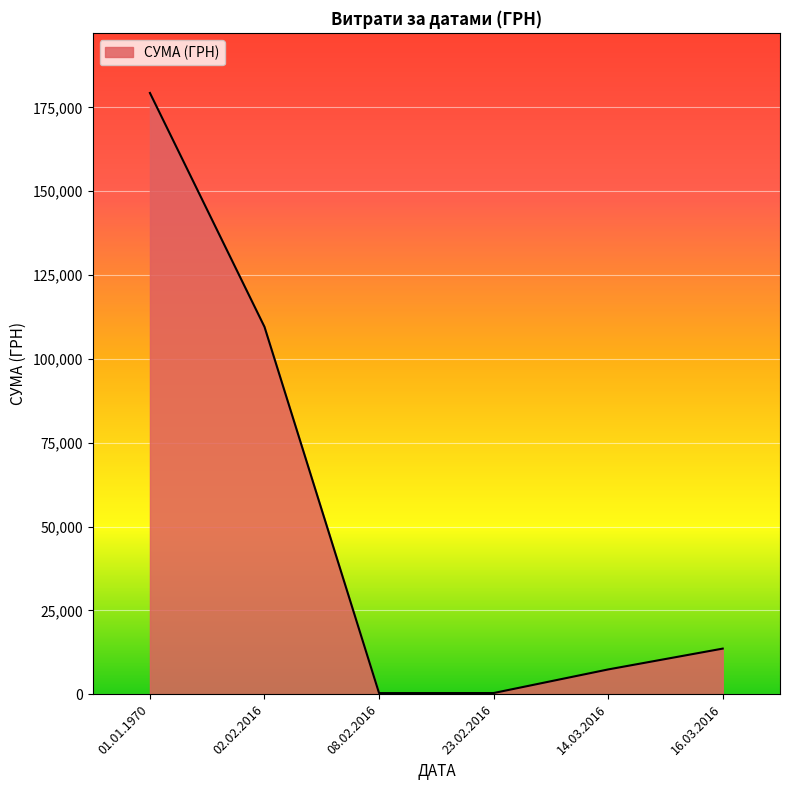

What is the difference between the maximum and second lowest values?

178968.6